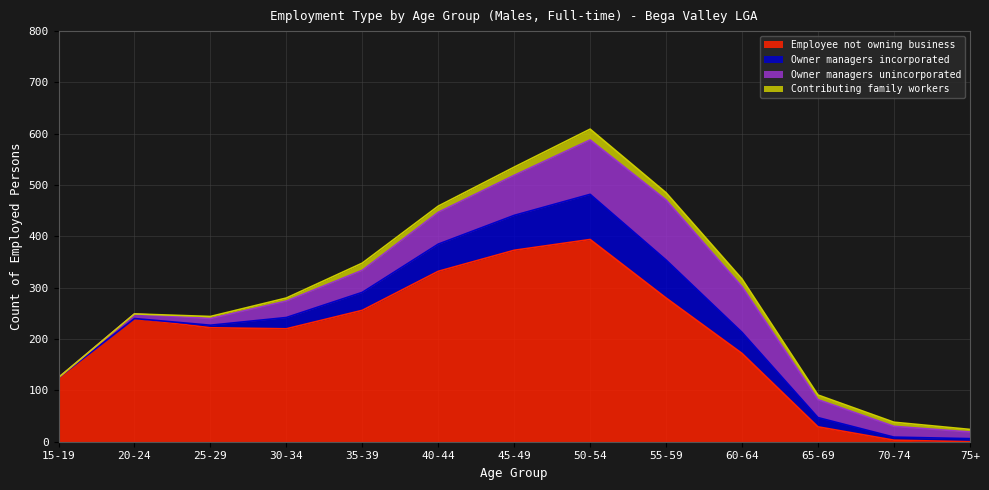

What is the value of the Contributing family workers point at the 10th from the left?

15